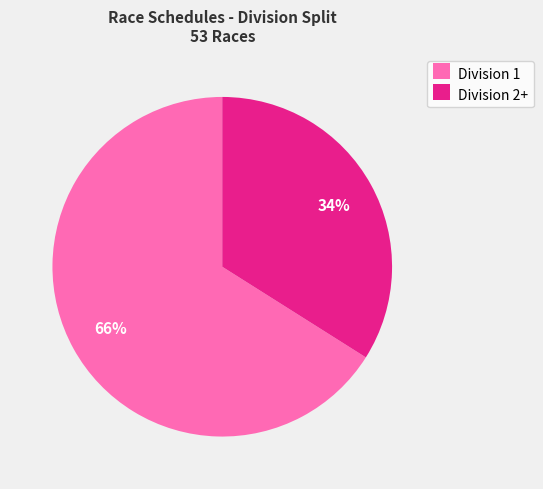

Between Division 1 and Division 2+, which is larger?

Division 1